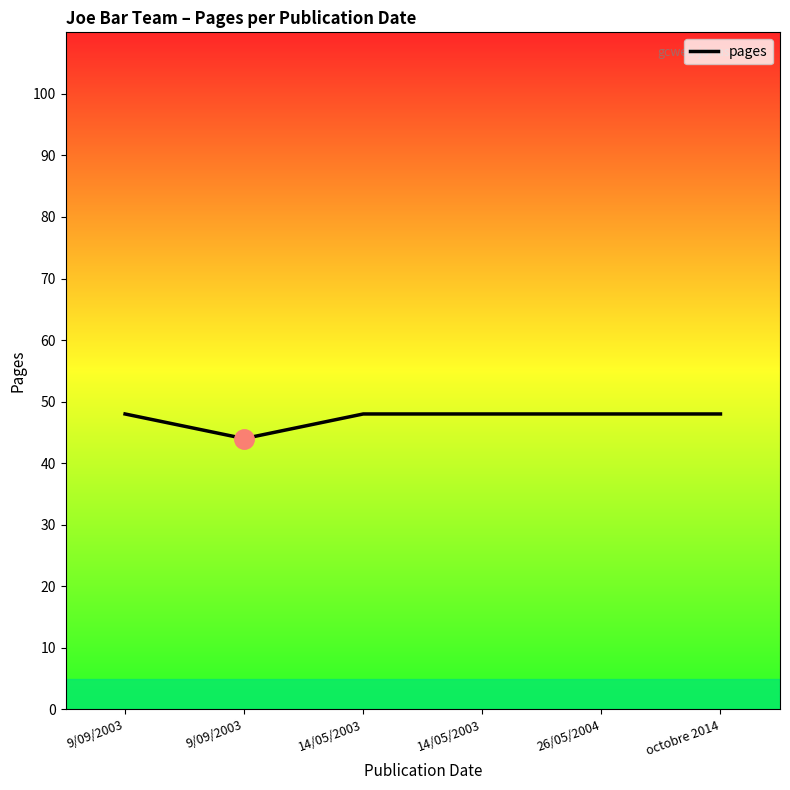

Reading left to right, extract all data points from this chart.

48	44	48	48	48	48